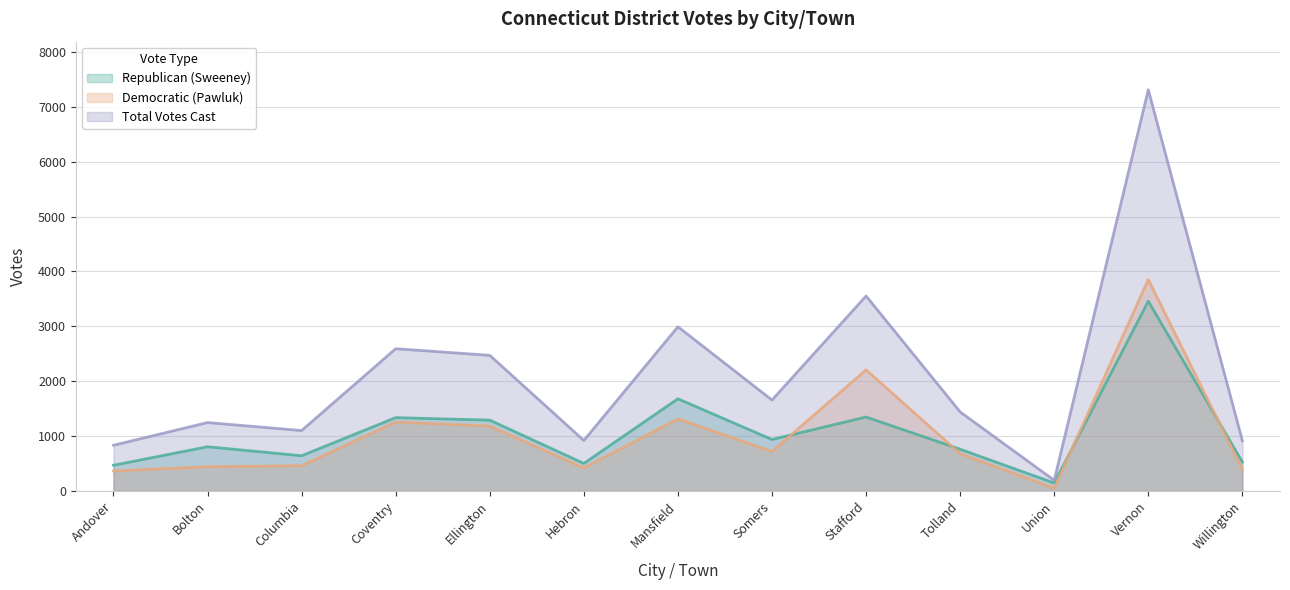

In Democratic (Pawluk), how many points are lower than both neighbors (excluding endpoints)?

3